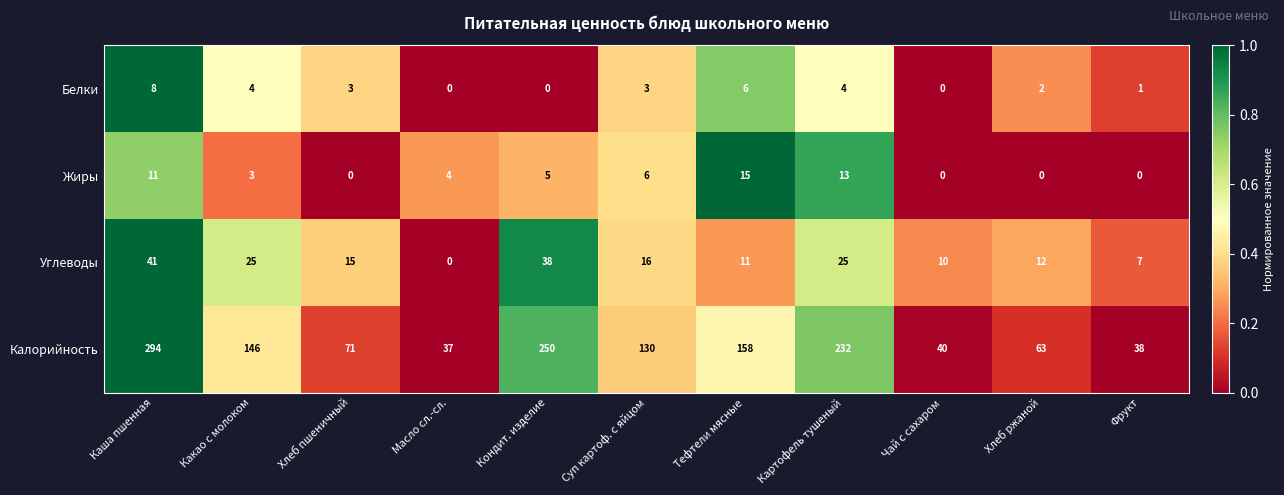

What is the difference between the second highest and second lowest values in the Углеводы series?

31